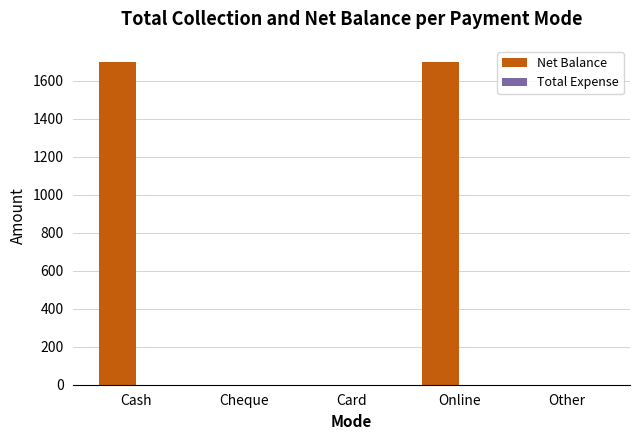

Is it true that the value at Cash is 2395?

False